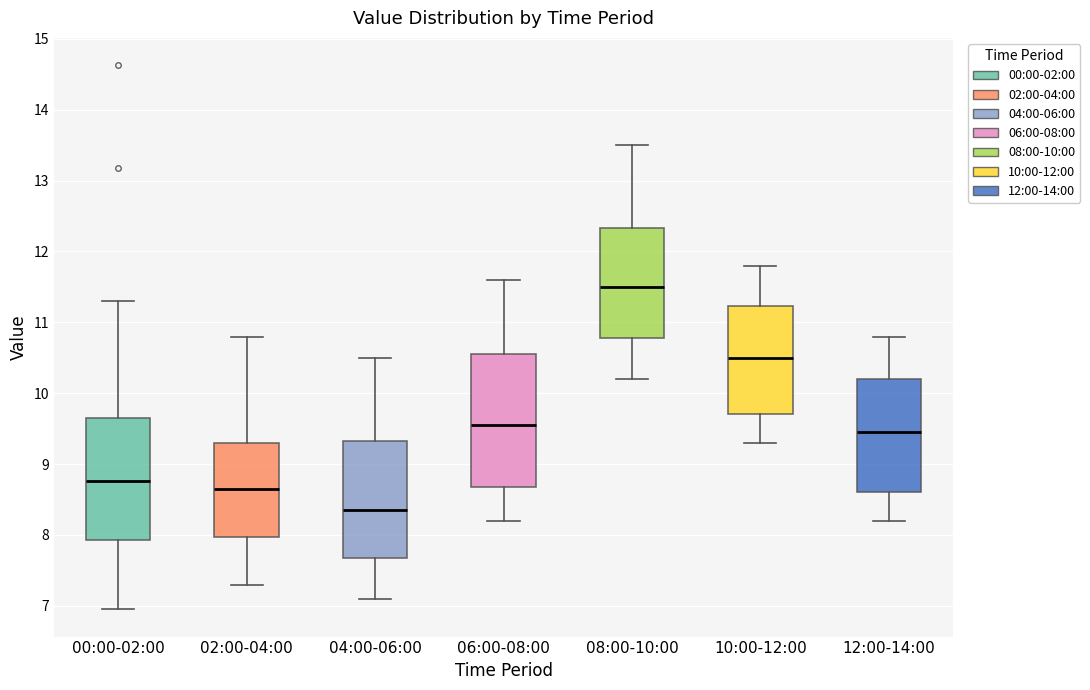

Which box has the highest median line?

08:00-10:00